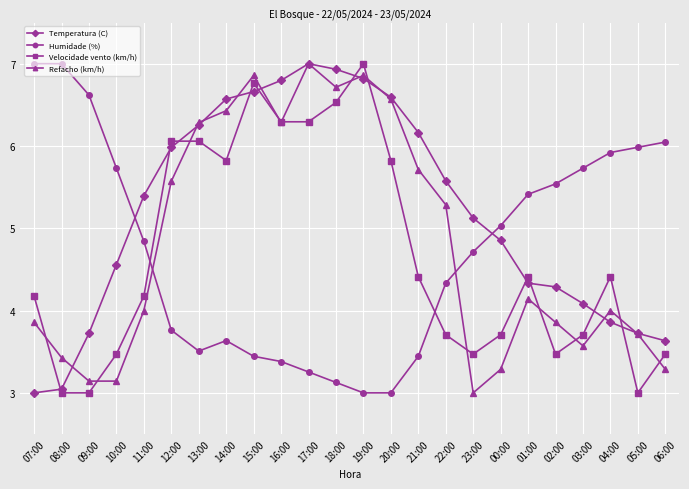

Which series has the largest total across all categories?

Temperatura (C)